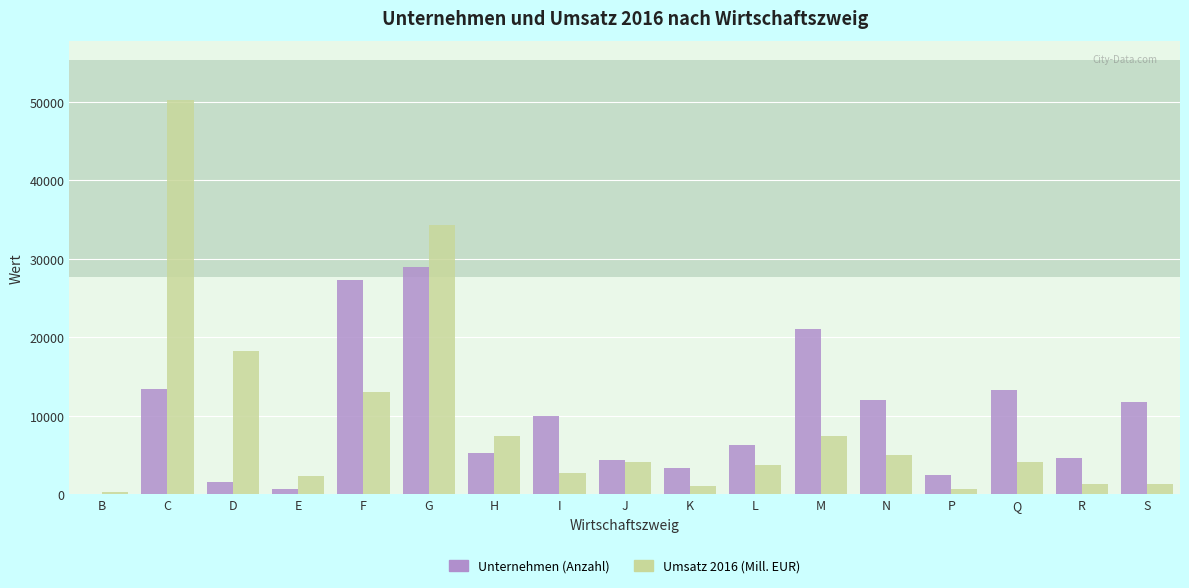

What is the total value across all series at Q?

17412